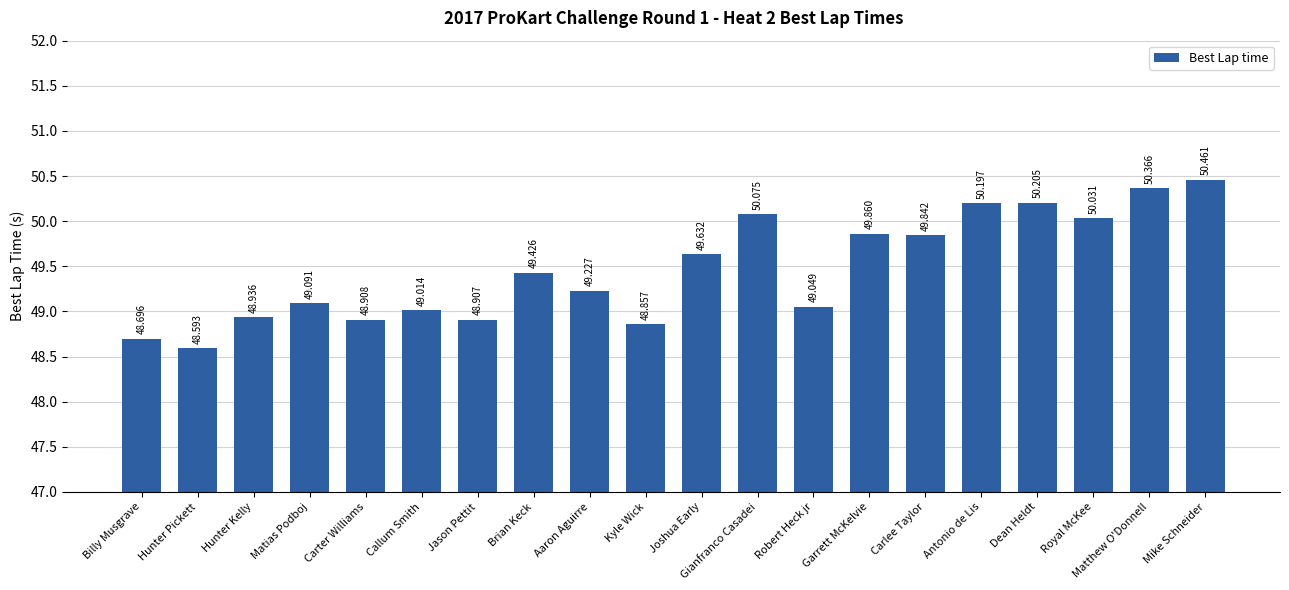

What is the average value?

49.5